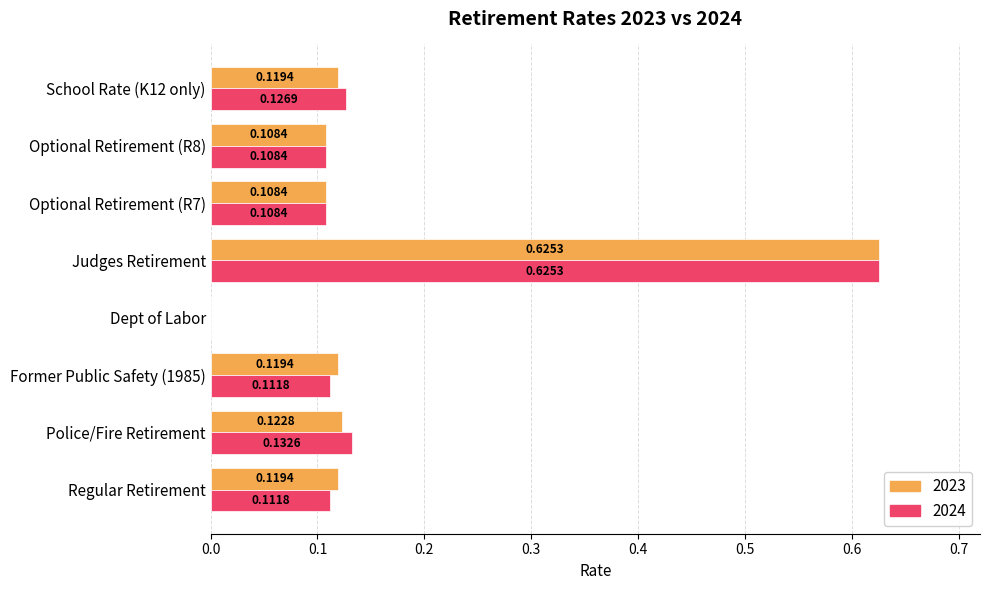

Which series changed the most between Police/Fire Retirement and Dept of Labor?

2024